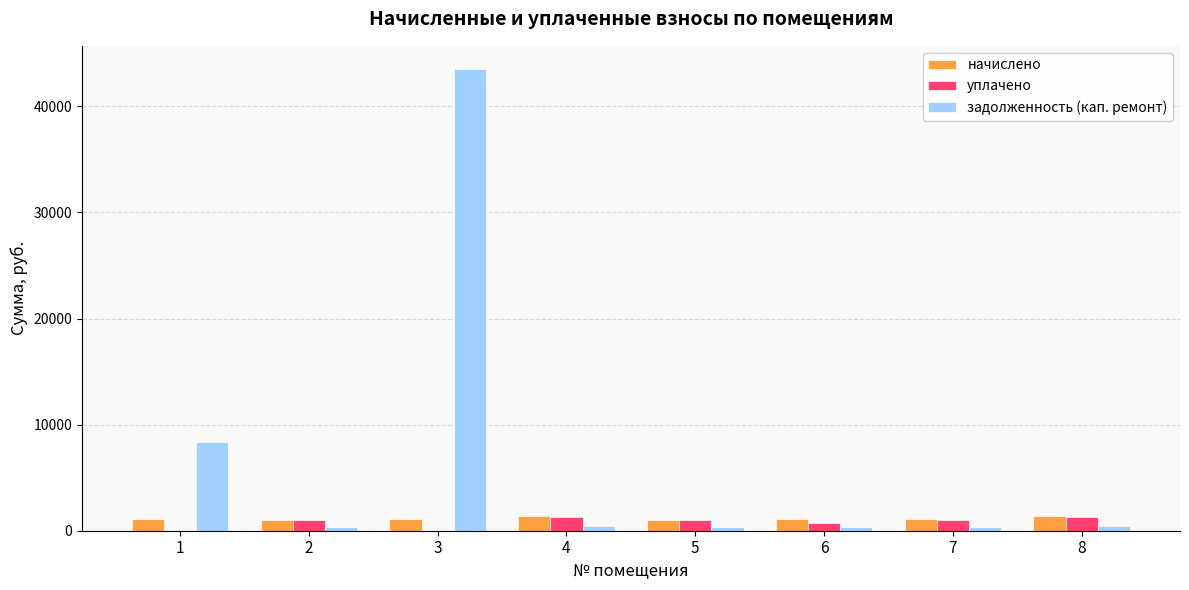

Are the bars horizontal?

No